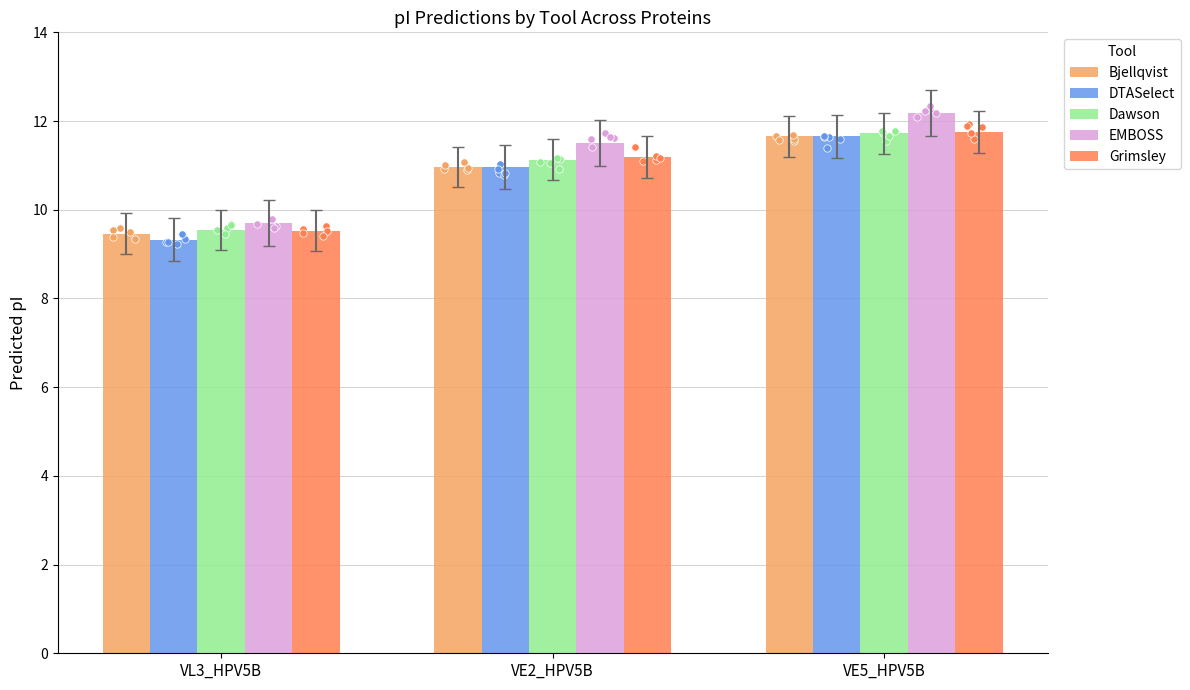

What is the total value across all series at VE2_HPV5B?

55.7